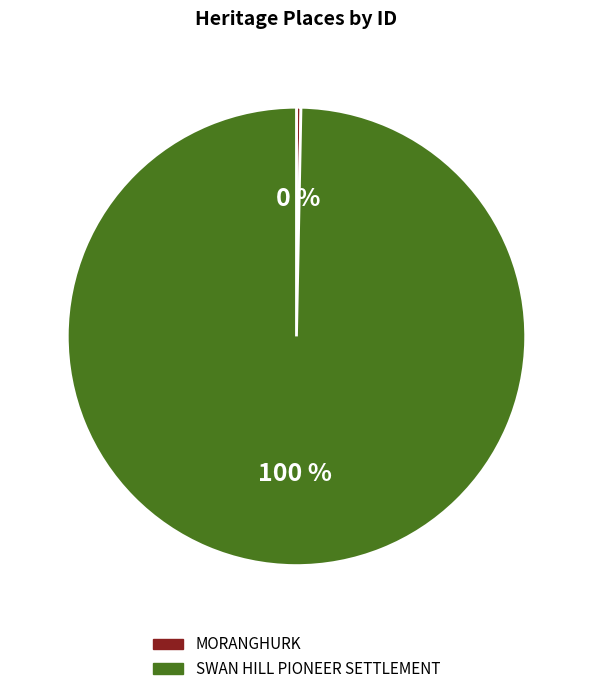

Does SWAN HILL PIONEER SETTLEMENT account for over 50% of the chart?

Yes